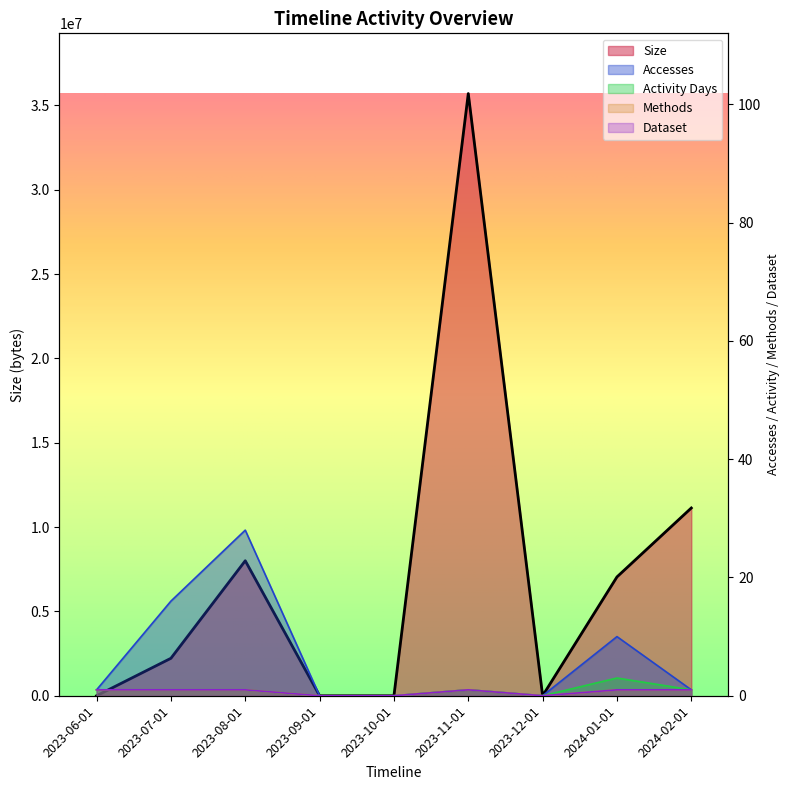

Reading left to right, transcribe all the data shown in this chart.

Size: 2023-06-01=40	2023-07-01=2220672	2023-08-01=8003190	2023-09-01=0	2023-10-01=0	2023-11-01=35700792	2023-12-01=0	2024-01-01=7044335	2024-02-01=11130804
Accesses: 2023-06-01=1	2023-07-01=16	2023-08-01=28	2023-09-01=0	2023-10-01=0	2023-11-01=1	2023-12-01=0	2024-01-01=10	2024-02-01=1
Activity Days: 2023-06-01=1	2023-07-01=1	2023-08-01=1	2023-09-01=0	2023-10-01=0	2023-11-01=1	2023-12-01=0	2024-01-01=3	2024-02-01=1
Methods: 2023-06-01=1	2023-07-01=1	2023-08-01=1	2023-09-01=0	2023-10-01=0	2023-11-01=1	2023-12-01=0	2024-01-01=1	2024-02-01=1
Dataset: 2023-06-01=1	2023-07-01=1	2023-08-01=1	2023-09-01=0	2023-10-01=0	2023-11-01=1	2023-12-01=0	2024-01-01=1	2024-02-01=1